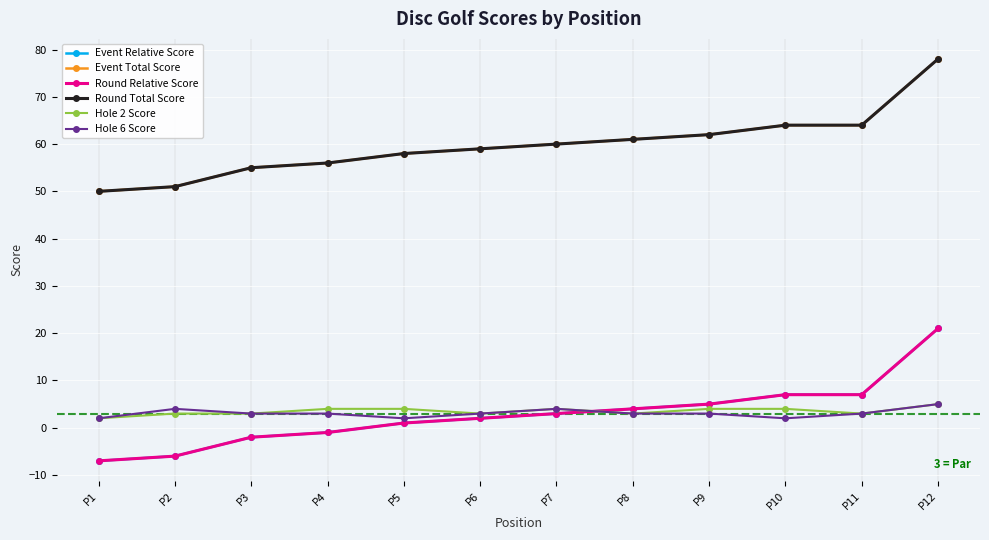

Where do Event Relative Score and Hole 6 Score first cross each other?

P7 and P8